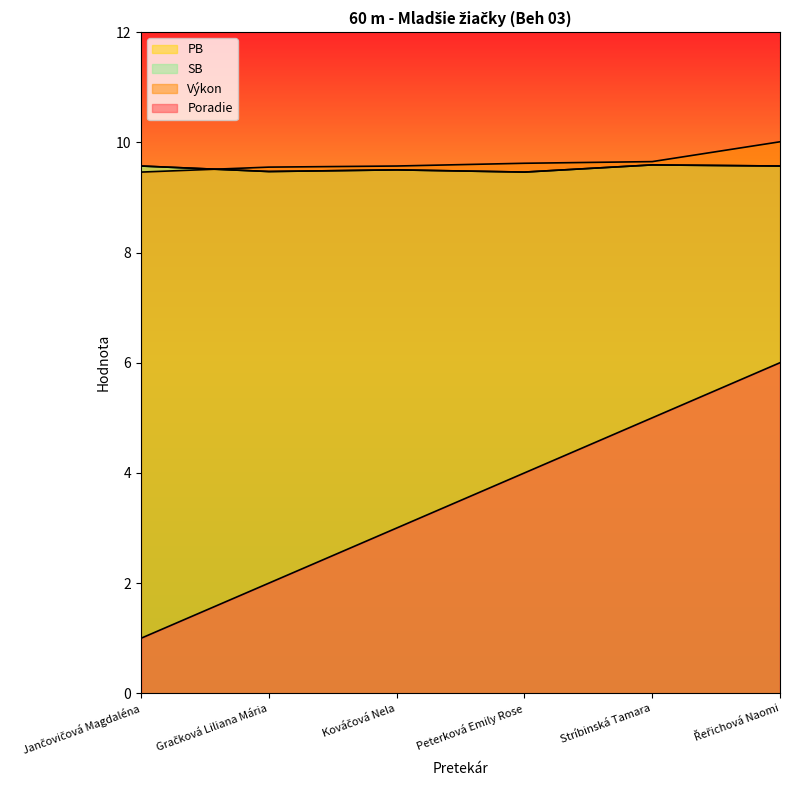

How many interior local valleys does the SB series have?

2